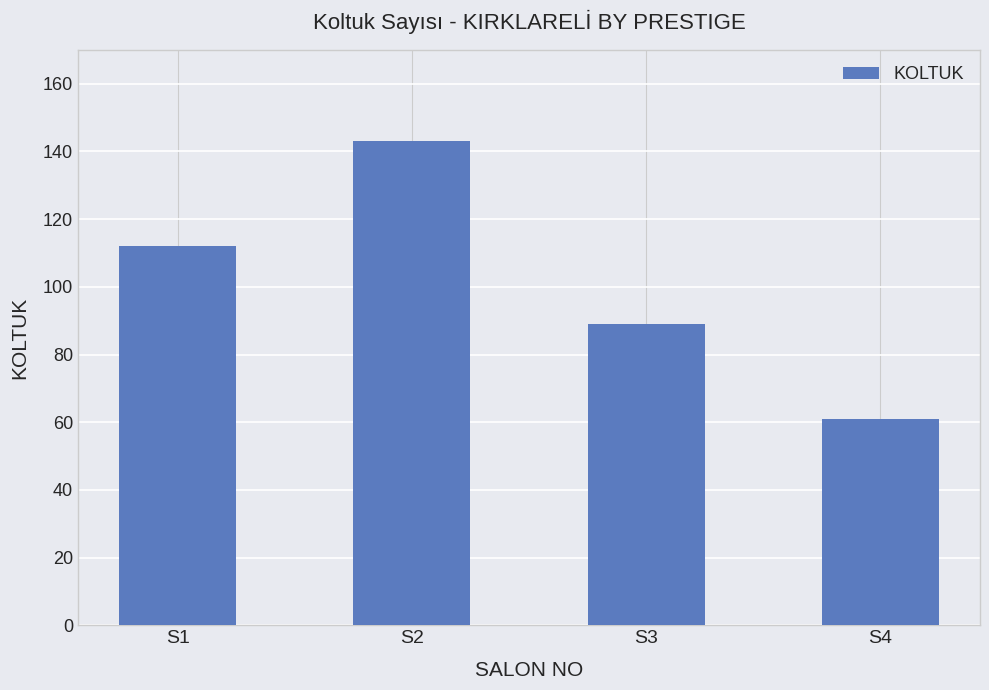

What is the greatest value displayed?

143